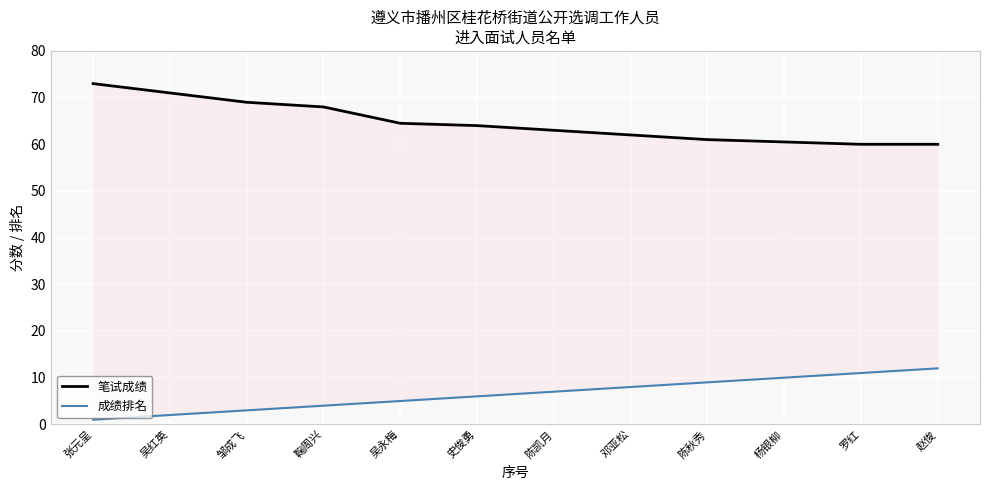

The value of 笔试成绩 at 陈秋秀 is 61.0. True or false?

True